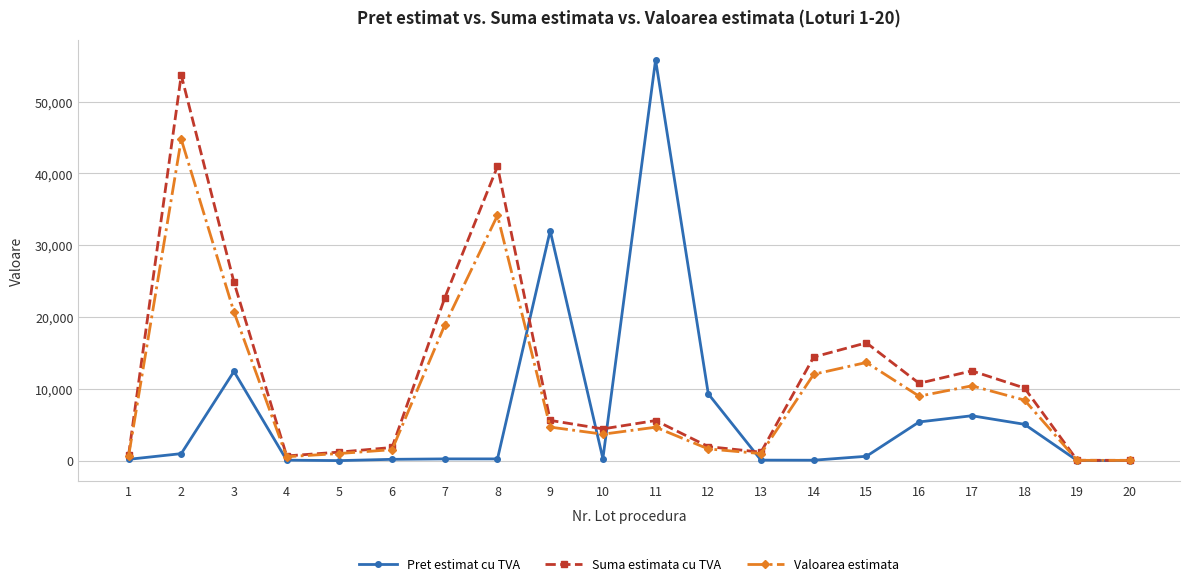

What is the value of the Suma estimata cu TVA point at the 1st from the left?

717.7